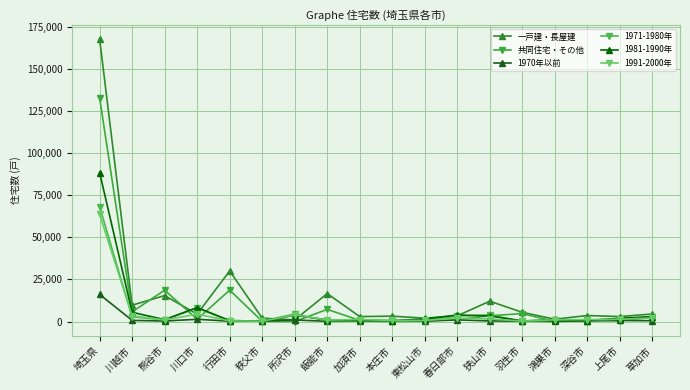

What is the approximate value of 共同住宅・その他 at 川越市?

5730